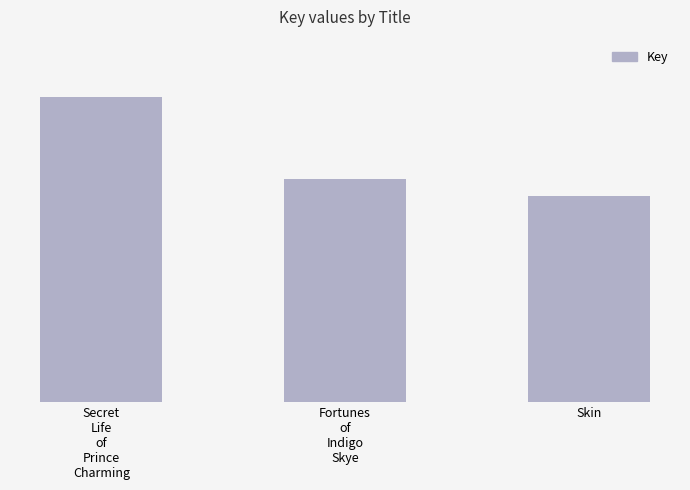

Rank the categories by value from lowest to highest.

Skin, Fortunes
of
Indigo
Skye, Secret
Life
of
Prince
Charming